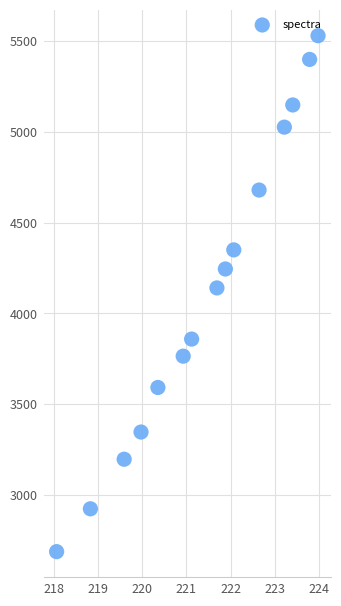

What is the range of Y values (max minus min)?

2843.9